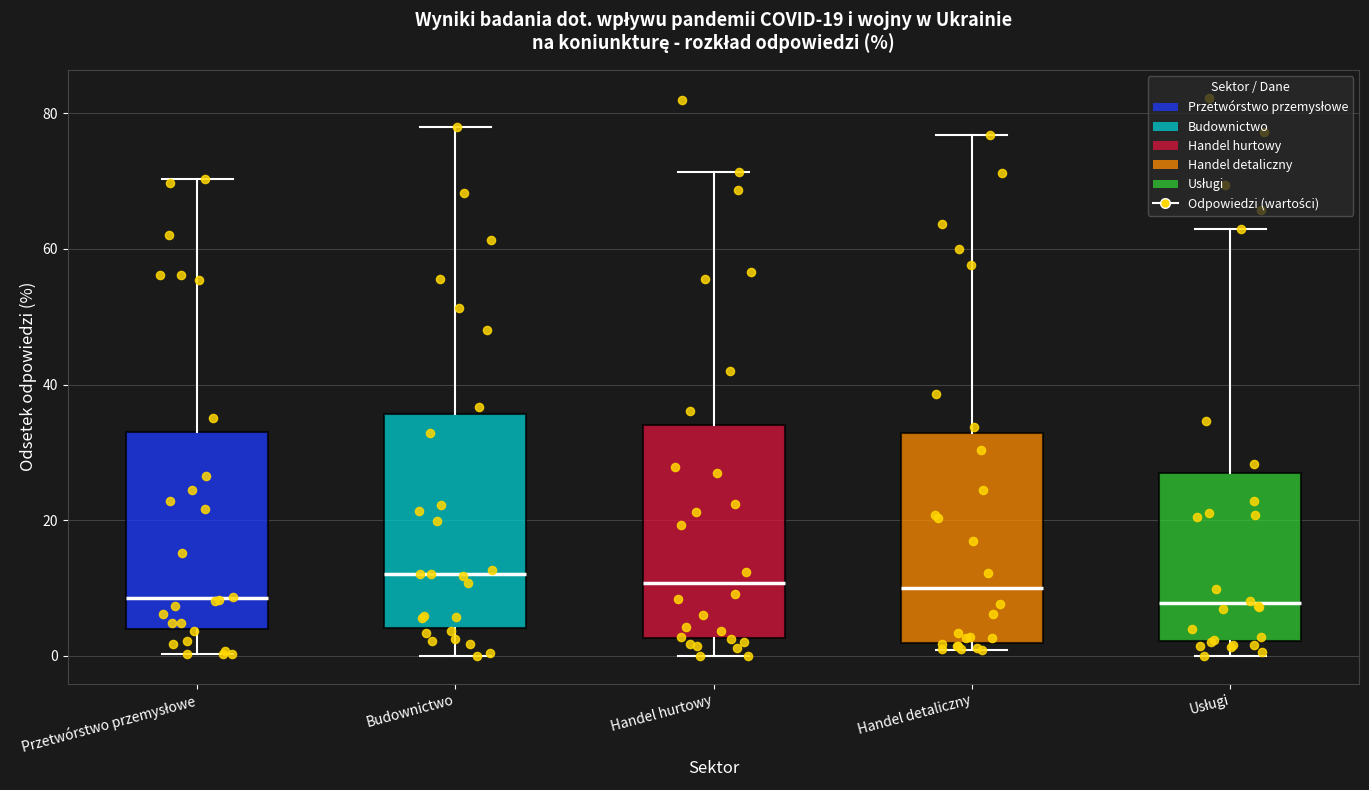

Reading left to right, read every box against the y-axis: the position of its median line, the range the box covers, and the ends of its whiskers. The values are not printed on the chart, so give them approximately, as read against the axis.

Przetwórstwo przemysłowe: median 8, box 4 to 32, whiskers 0 to 70
Budownictwo: median 12, box 4 to 36, whiskers 0 to 78
Handel hurtowy: median 10, box 2 to 34, whiskers 0 to 72
Handel detaliczny: median 10, box 2 to 32, whiskers 0 to 76
Usługi: median 8, box 2 to 26, whiskers 0 to 62